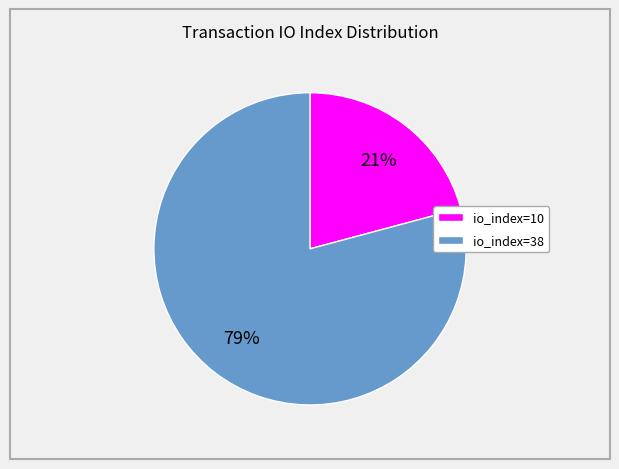

What is the smallest slice in the pie chart?

io_index=10